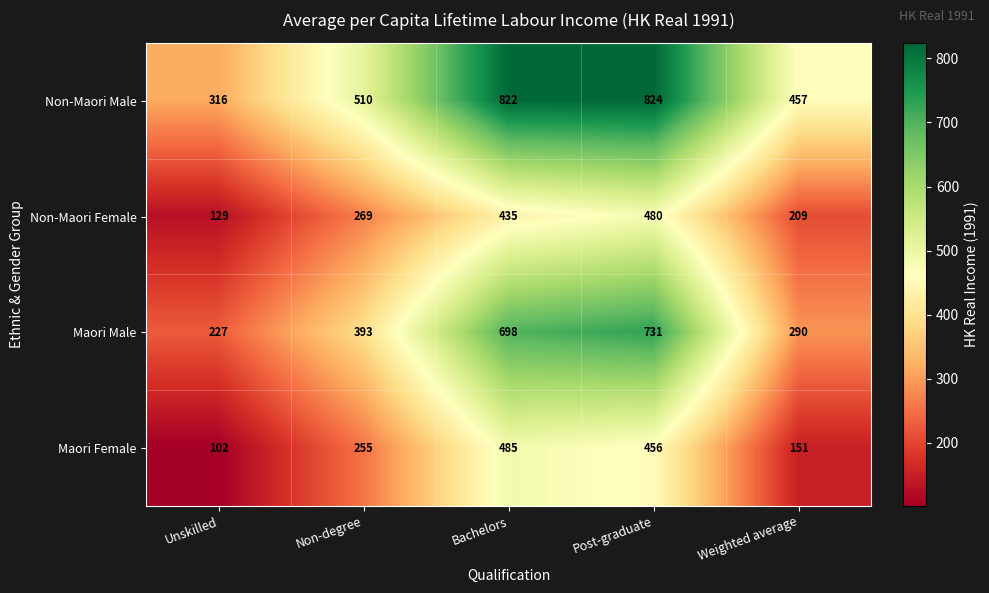

Which series changed the most between Non-degree and Bachelors?

Non-Maori Male